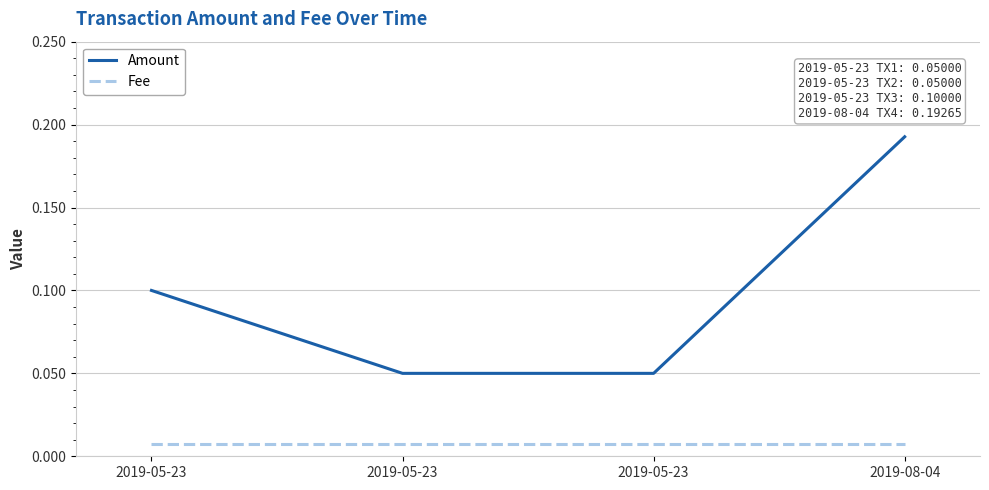

Which series has the widest spread of values?

Amount